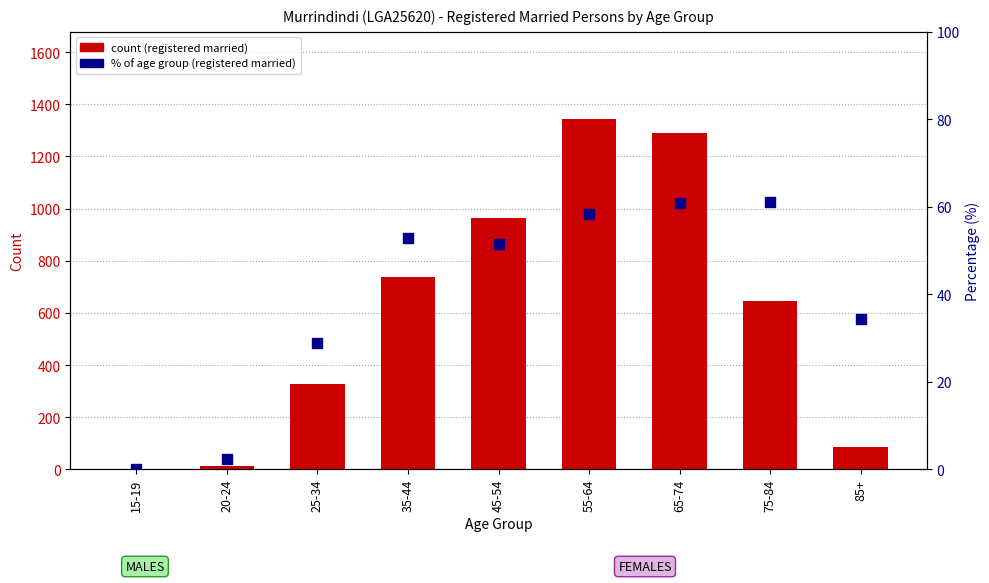

At how many categories does at least one series exceed 362?

5